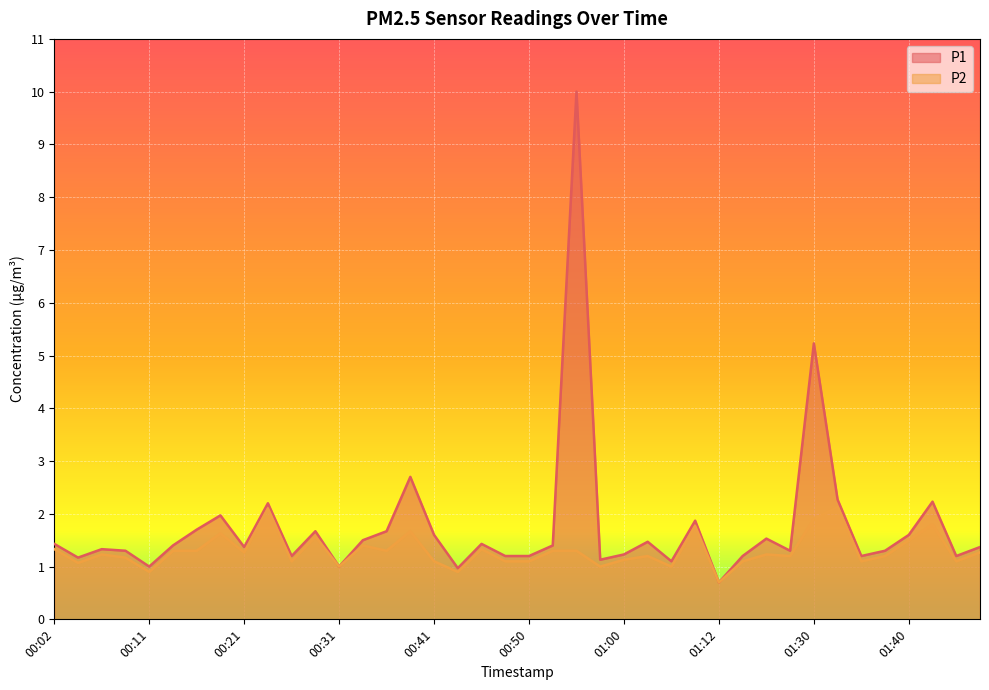

Is the value of P2 at 00:11 greater than the value of P1 at 01:00?

No